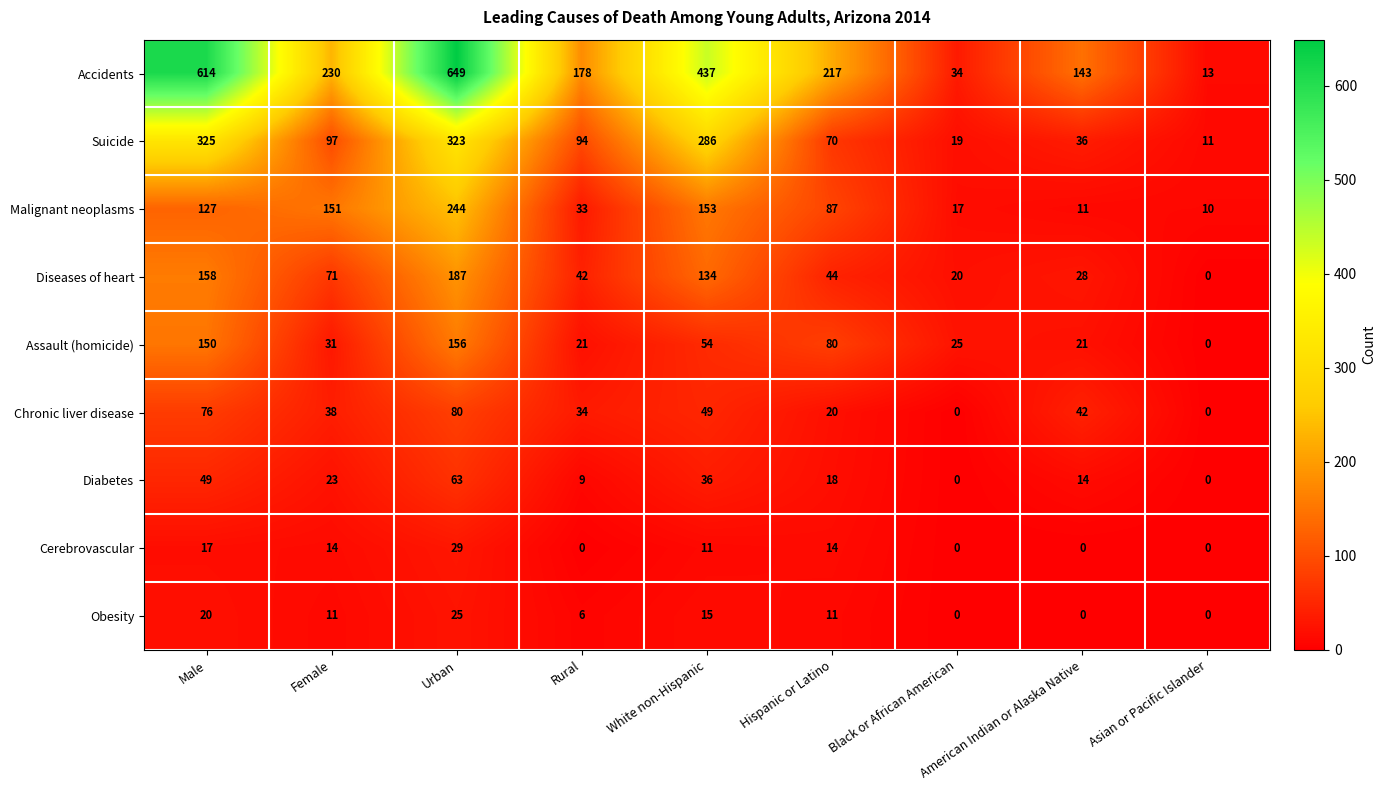

How many categories are shown in the chart?

9